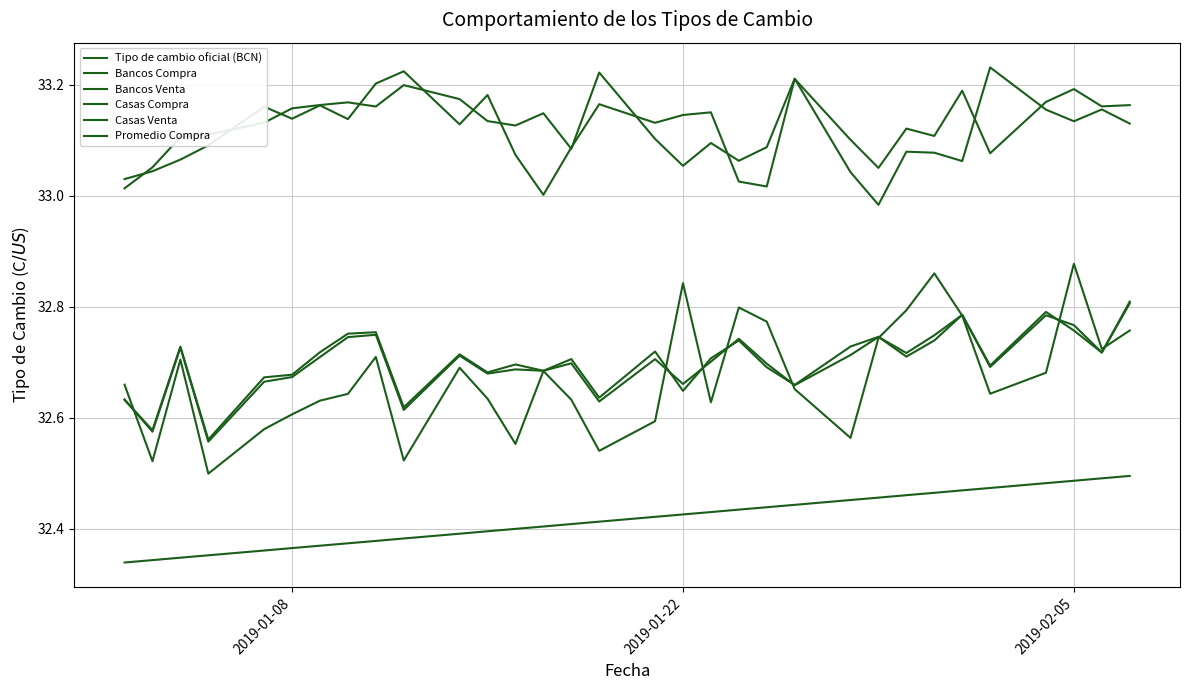

How many categories are shown in the chart?

32